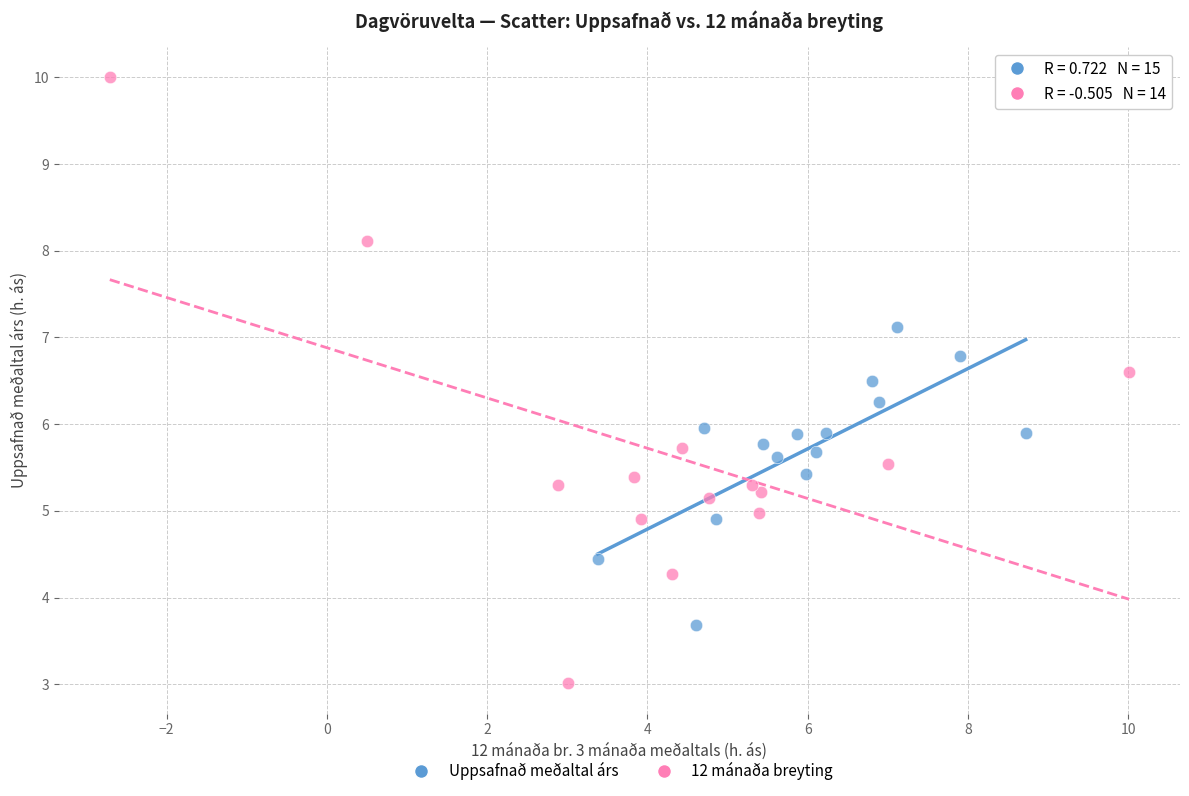

Which series reaches the minimum Y coordinate?

12 mánaða breyting